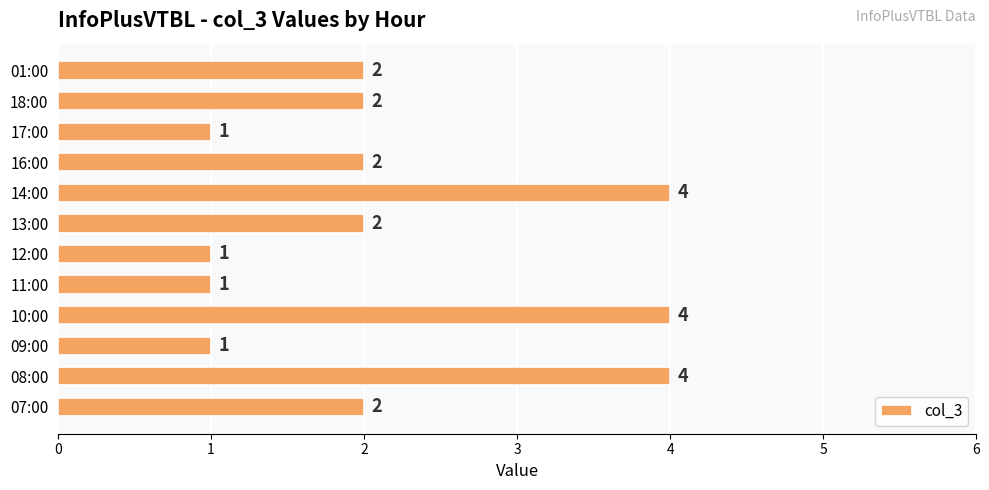

How many series are shown in this chart?

1